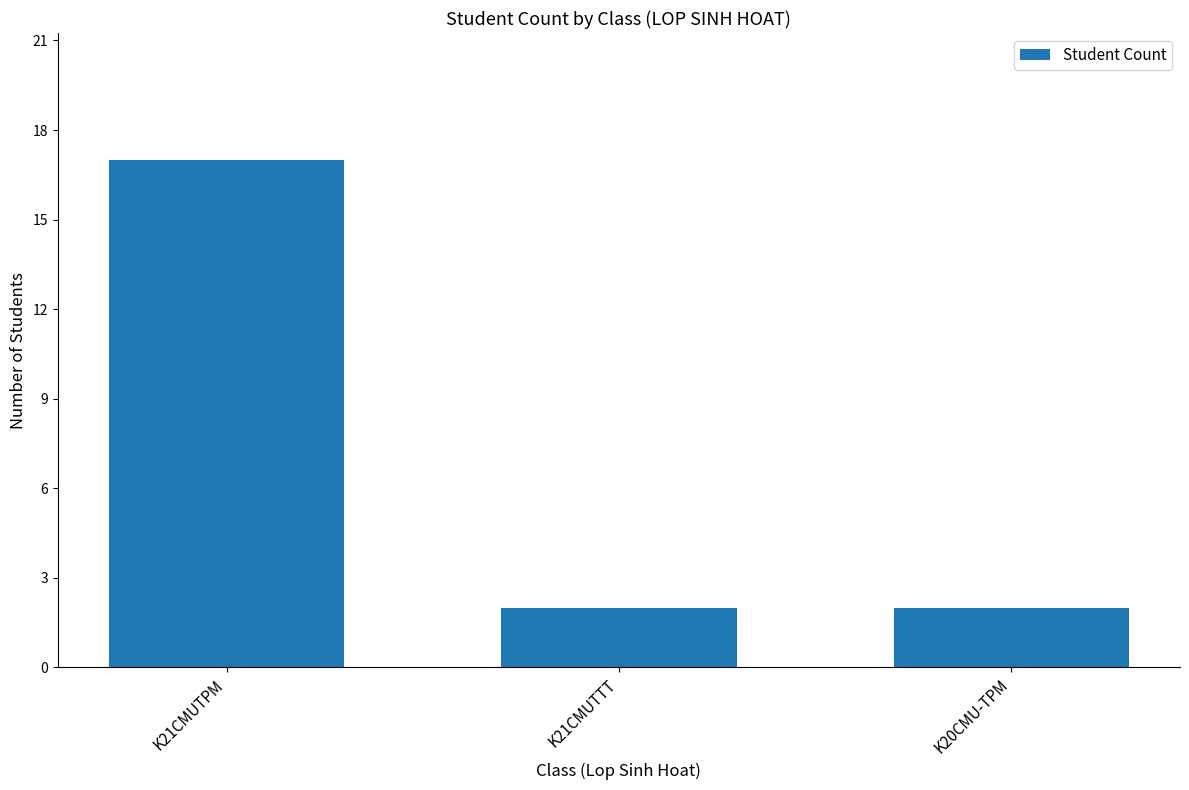

What position from the left is K21CMUTPM?

1